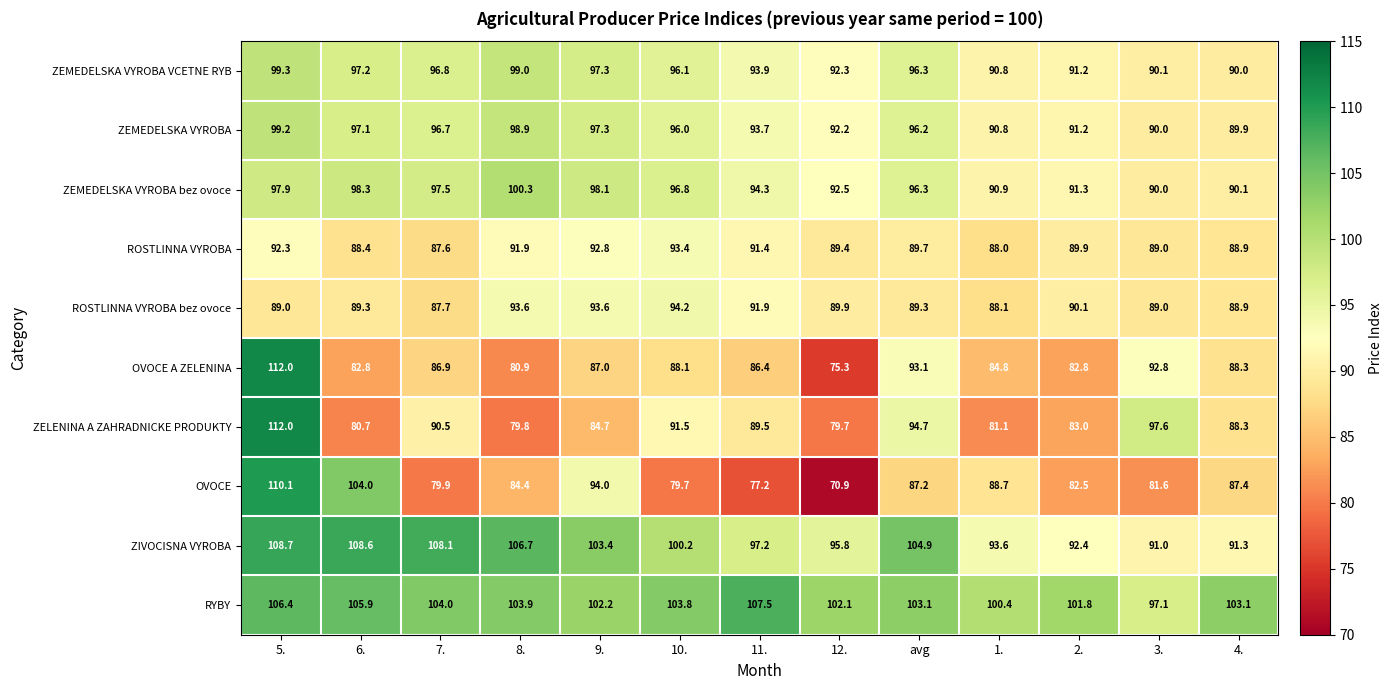

Which series has the largest range (max minus min)?

OVOCE